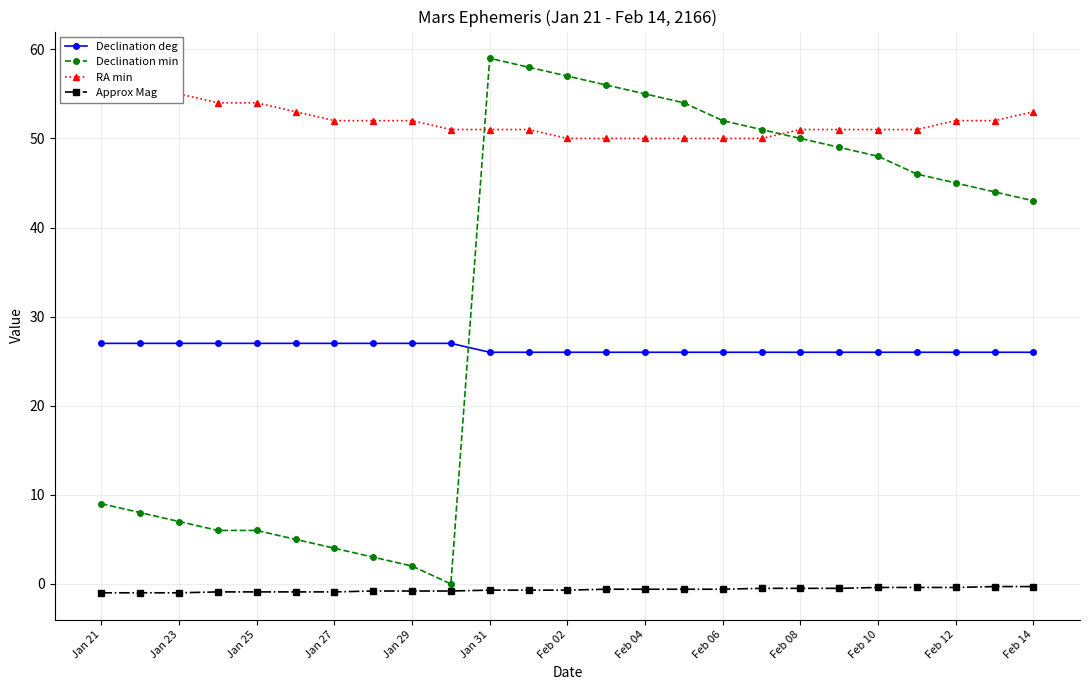

What is the maximum value shown in the chart?

59.0